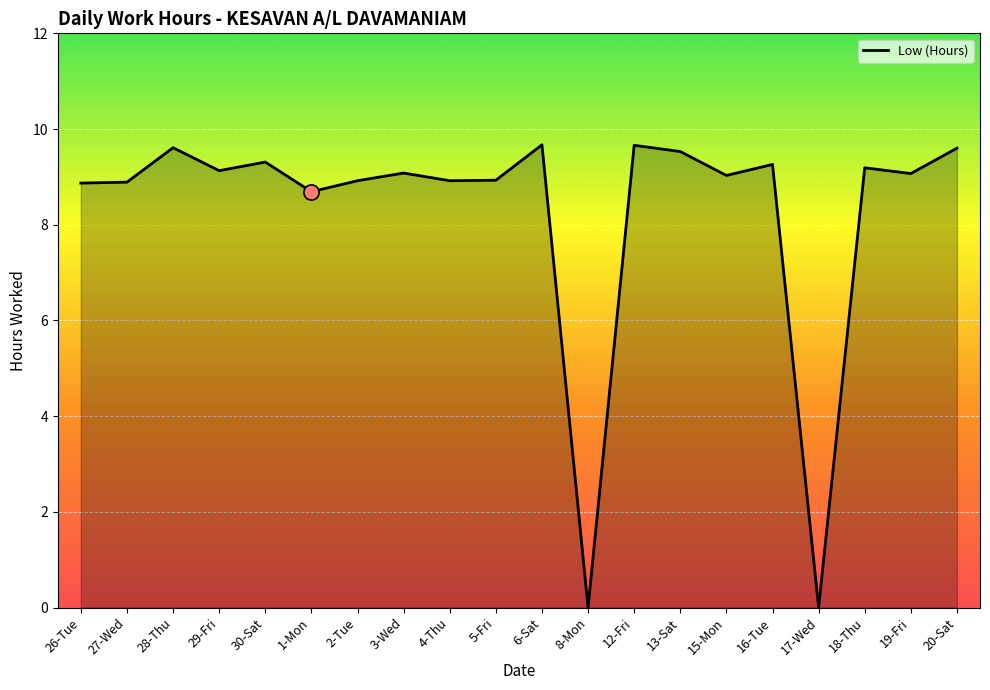

What is the ratio of the value at 15-Mon to the value at 13-Sat?

0.9